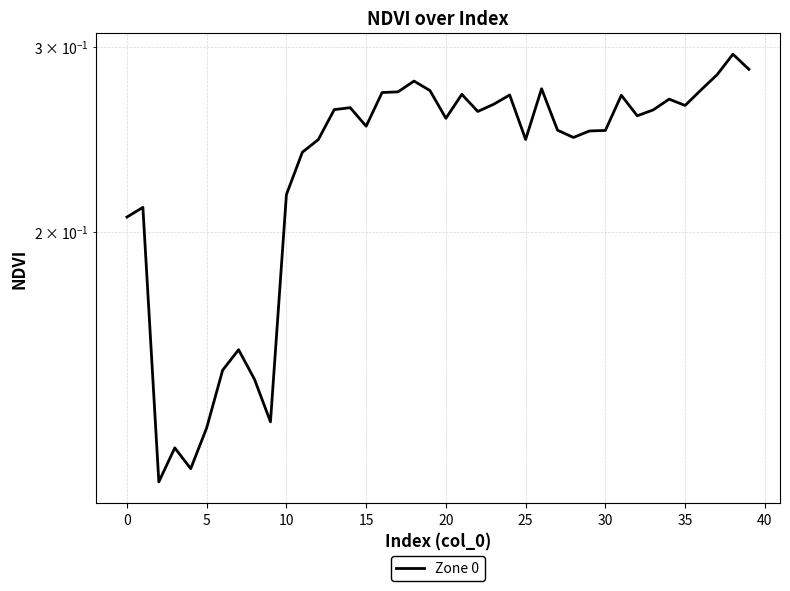

Reading left to right, extract all data points from this chart.

0.2	0.2	0.1	0.1	0.1	0.1	0.1	0.2	0.1	0.1	0.2	0.2	0.2	0.3	0.3	0.3	0.3	0.3	0.3	0.3	0.3	0.3	0.3	0.3	0.3	0.2	0.3	0.2	0.2	0.2	0.2	0.3	0.3	0.3	0.3	0.3	0.3	0.3	0.3	0.3